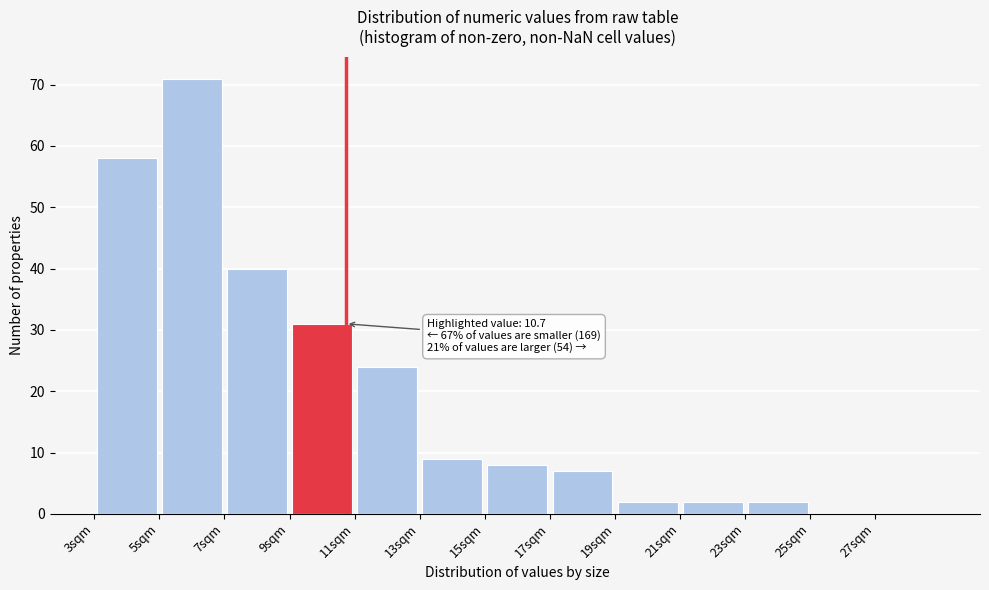

Which range on the x-axis has the tallest bar?

5 to 7